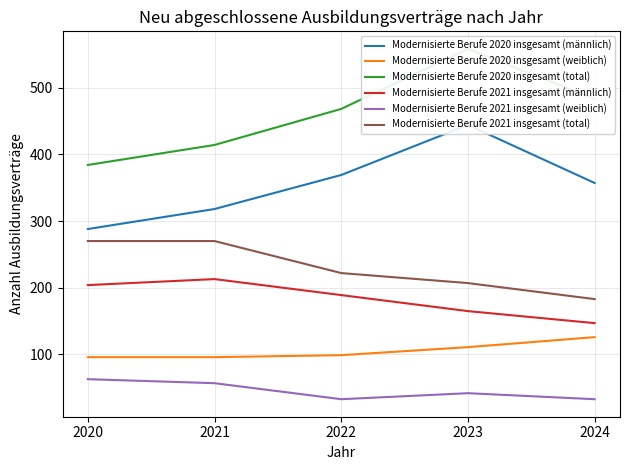

What is the difference between the Modernisierte Berufe 2021 insgesamt (total) values at 2021 and 2024?

87